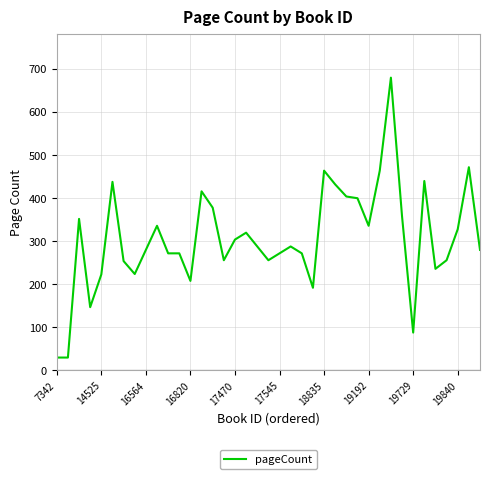

What is the smallest value displayed?

30